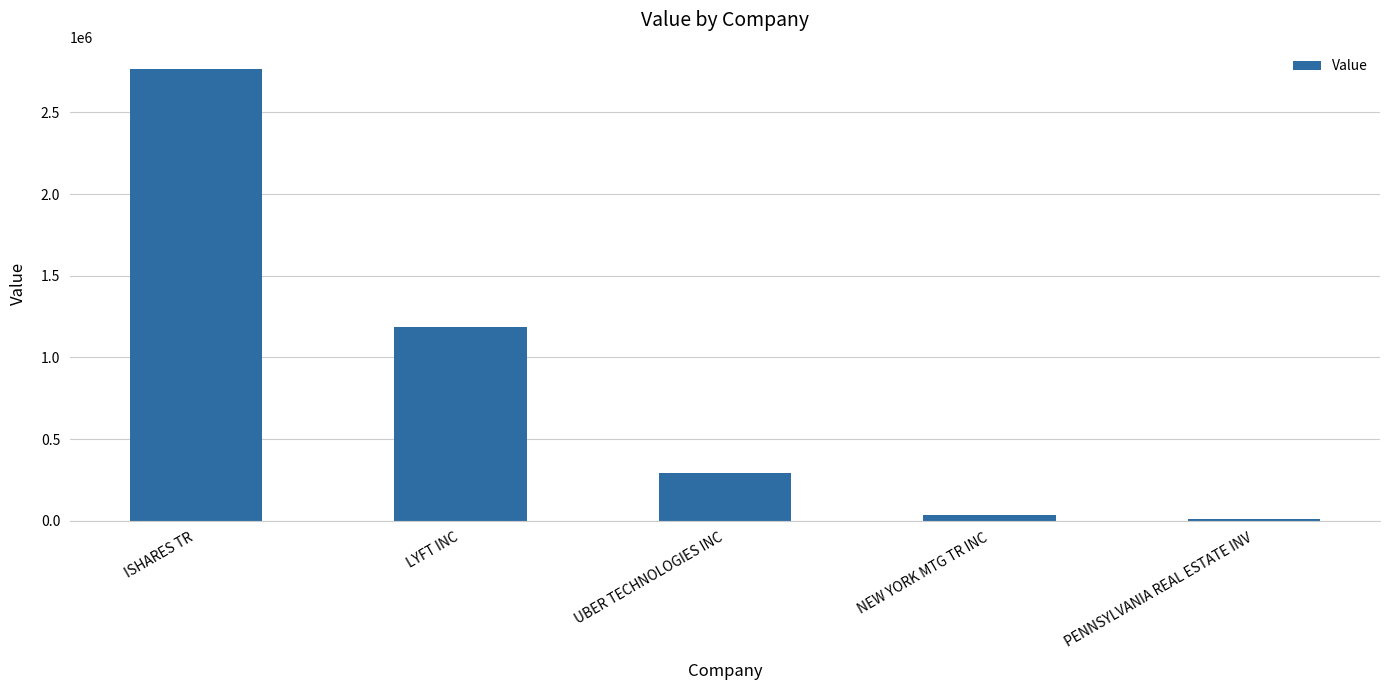

What is the value of the 1st bar from the left?

2764000